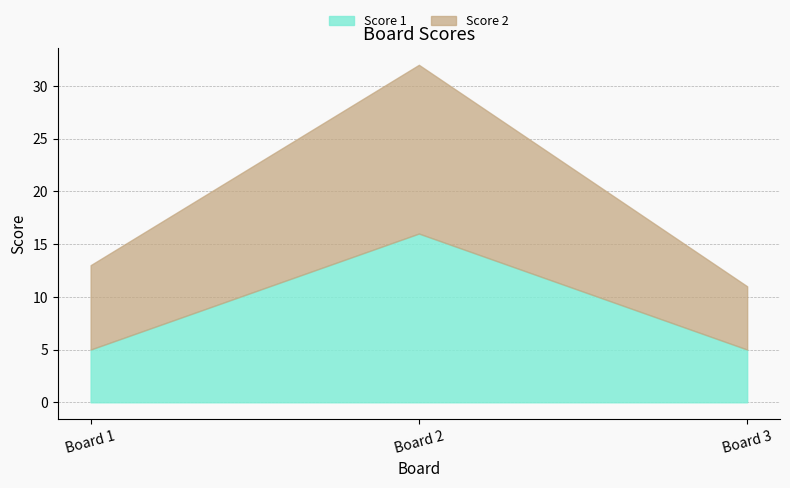

What is the difference between the Score 1 values at 3 and 2?

11